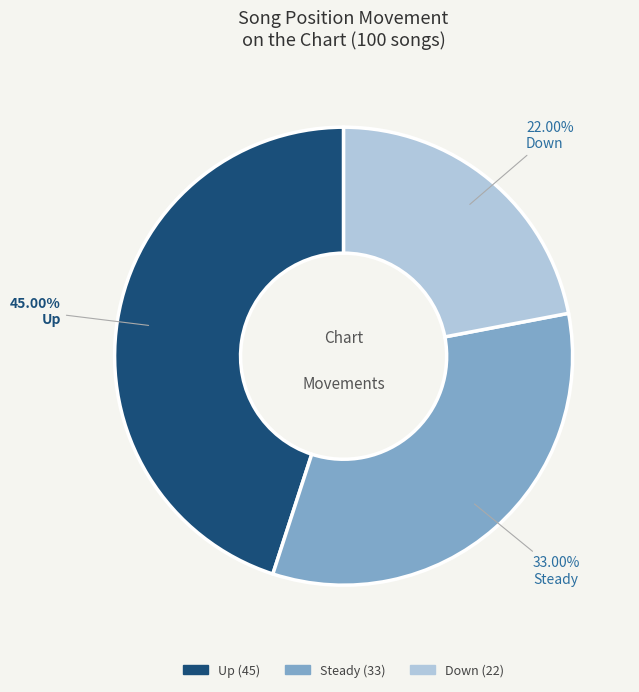

Does any single category account for the majority?

No